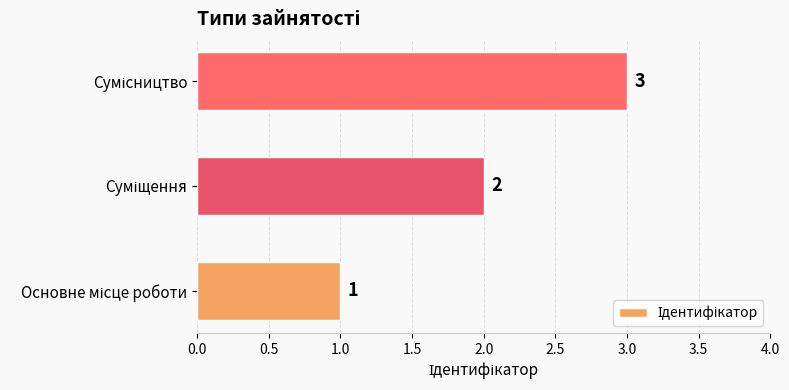

What is the sum of all values?

6